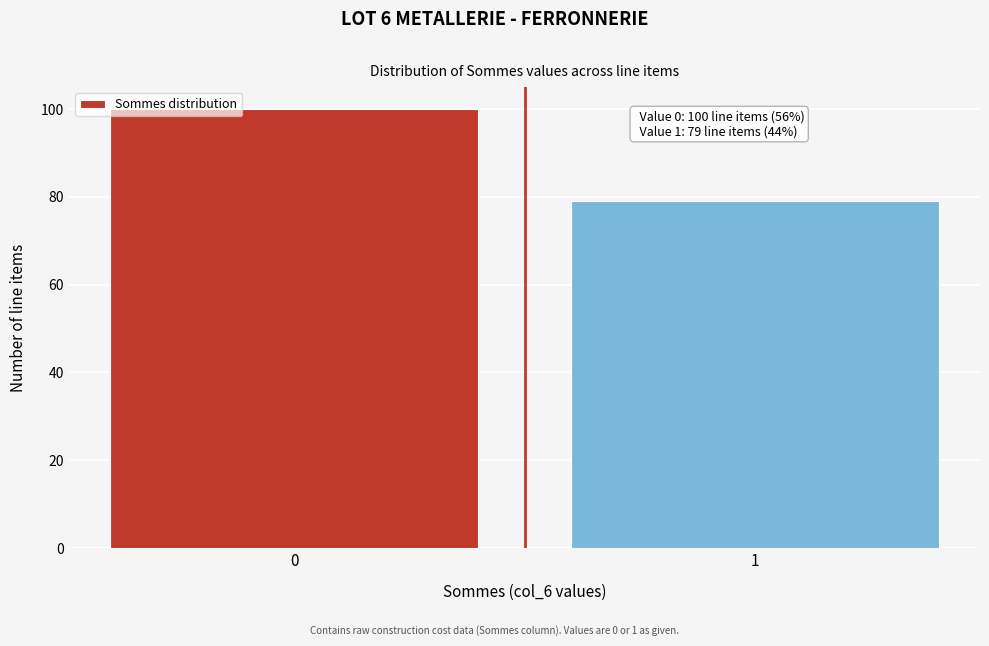

Reading right to left, list all the values displayed in this chart.

1=79	0=100